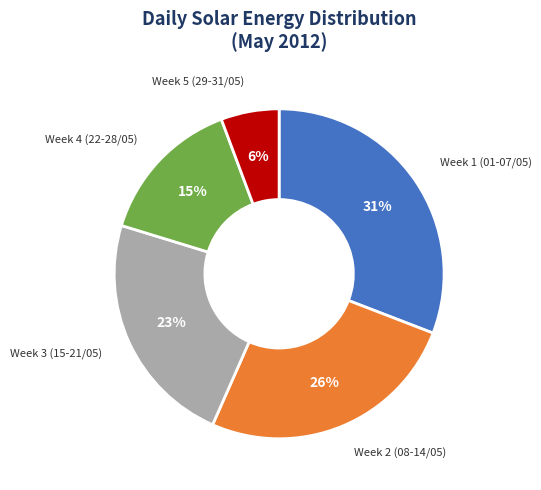

Is there any slice that represents more than half of the pie?

No